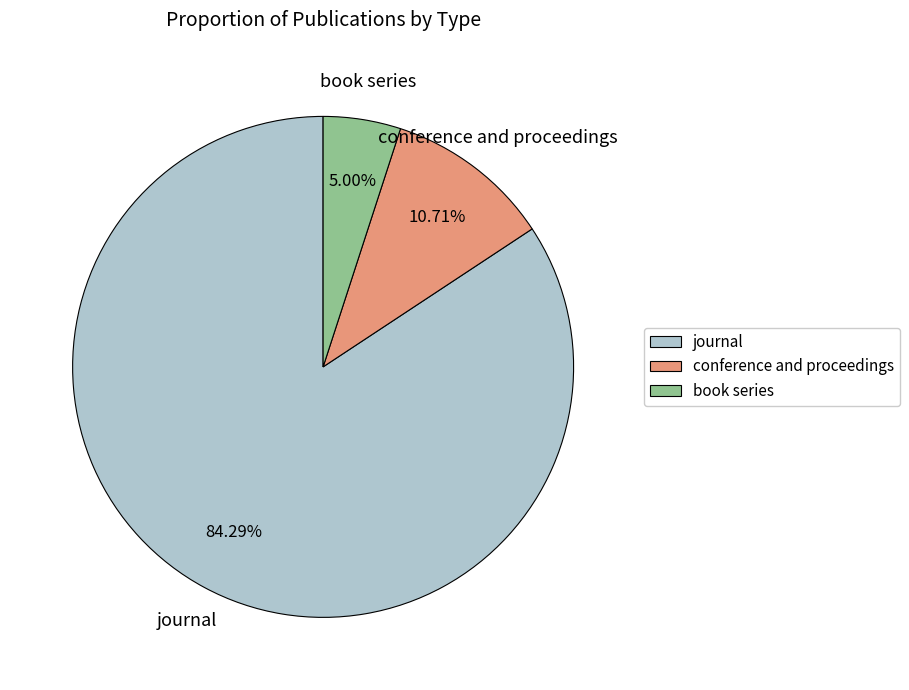

Count the number of slices in the pie.

3